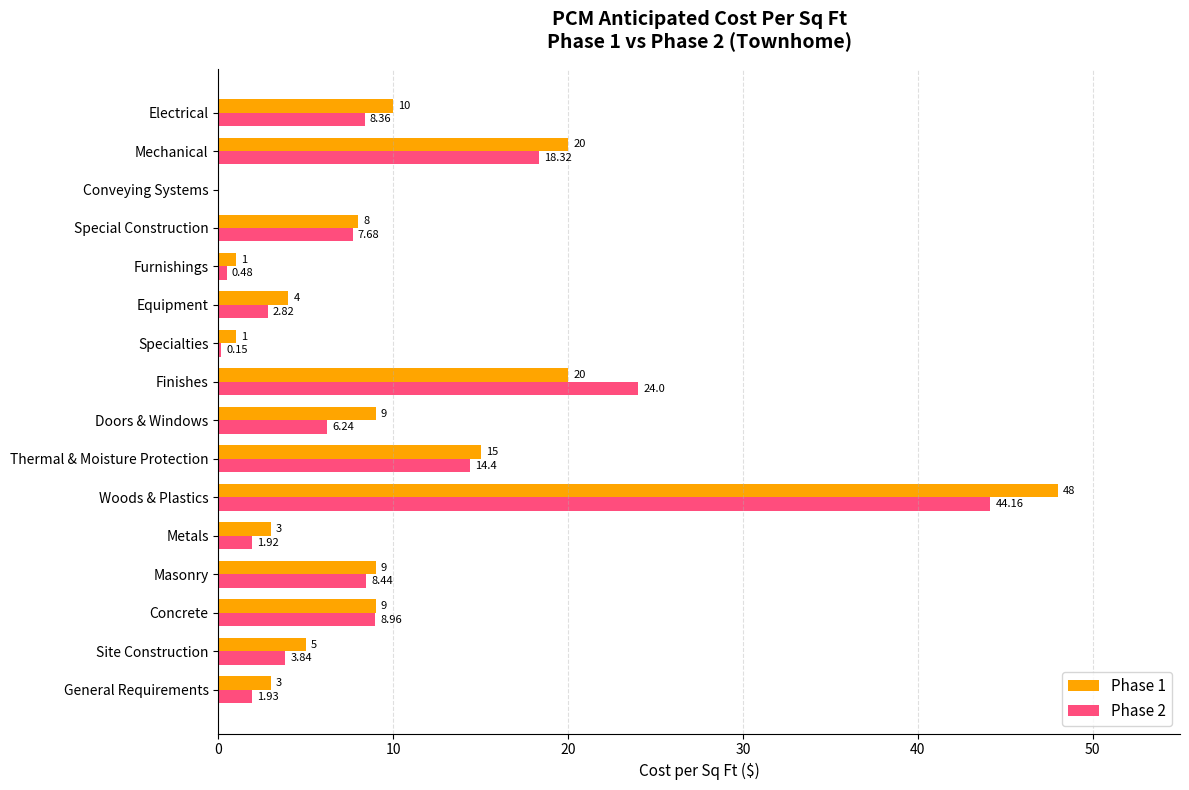

Is the value of Phase 1 at Thermal & Moisture Protection greater than the value of Phase 2 at Special Construction?

Yes